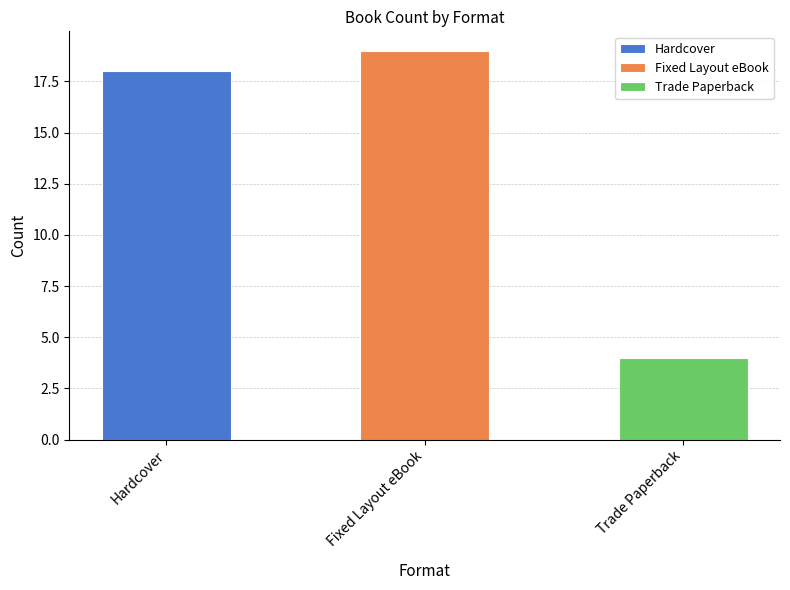

Are the bars grouped side by side (vs. stacked)?

No